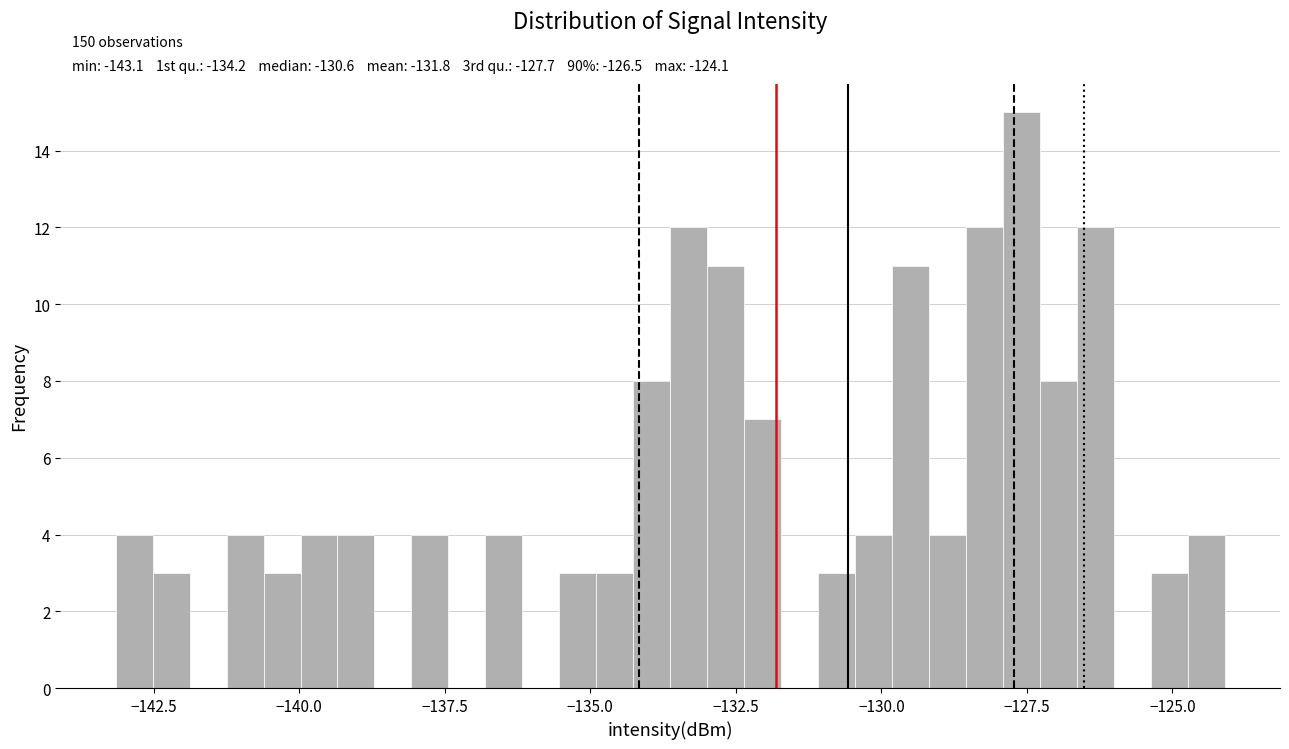

Around what value on the x-axis is the tallest bar? Give the approximate position of its centre, as read against the axis.

-127.5